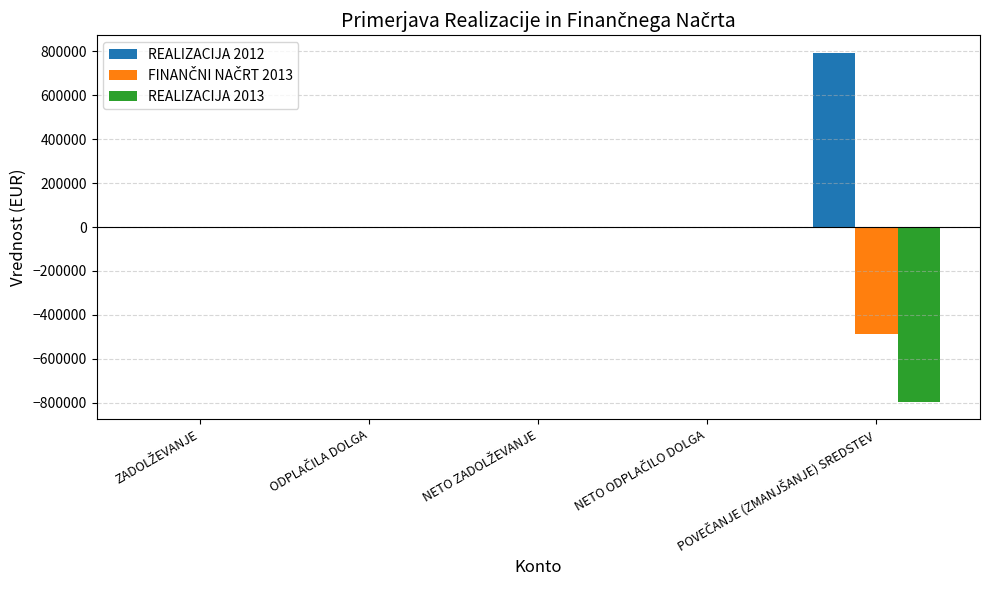

Are the bars horizontal?

No